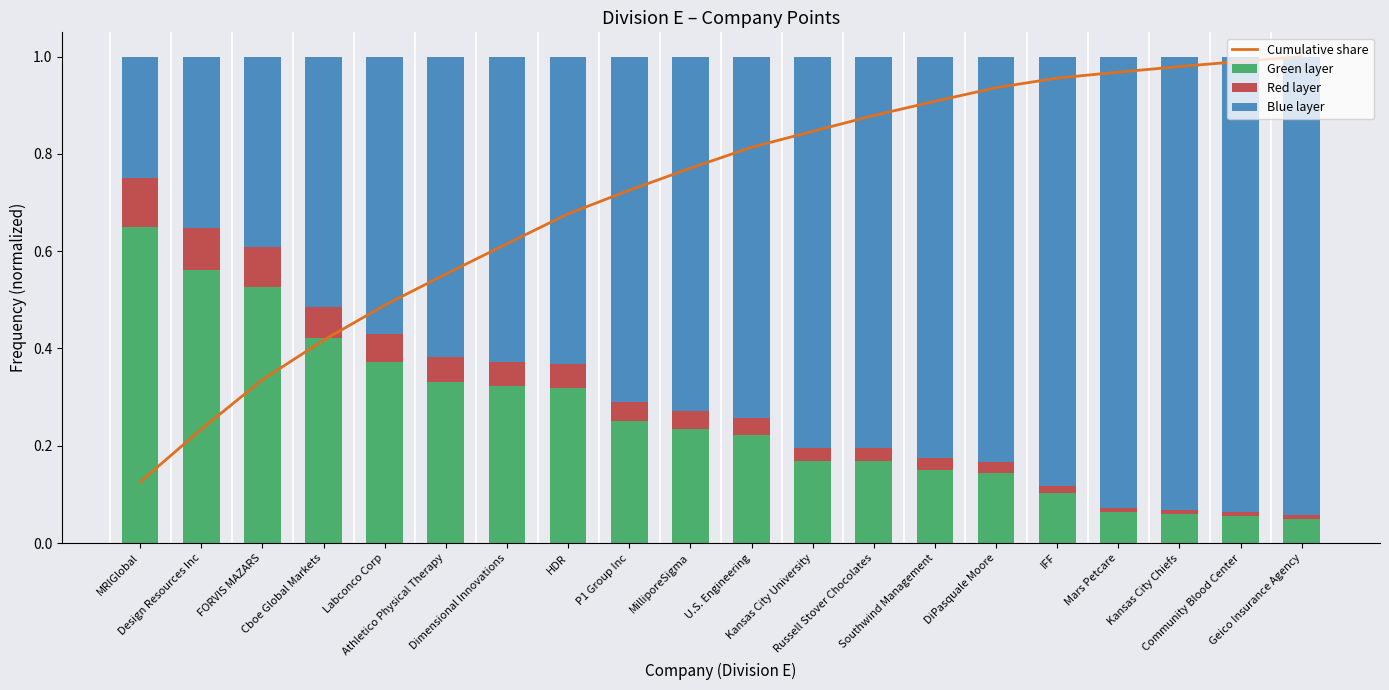

What is the label of the 13th bar from the left?

Russell Stover Chocolates